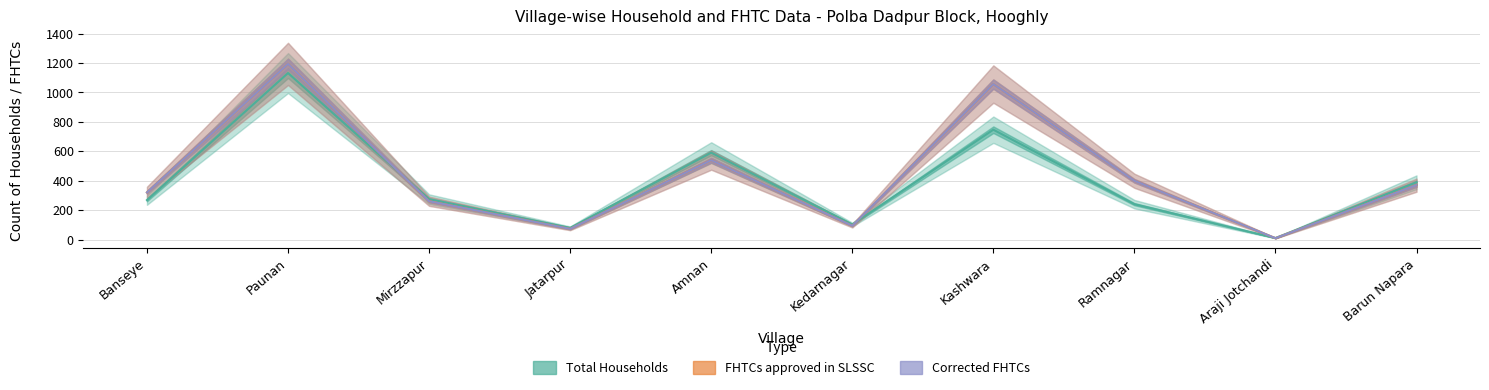

True or false: FHTCs approved in SLSSC and Total Households cross at least once.

True